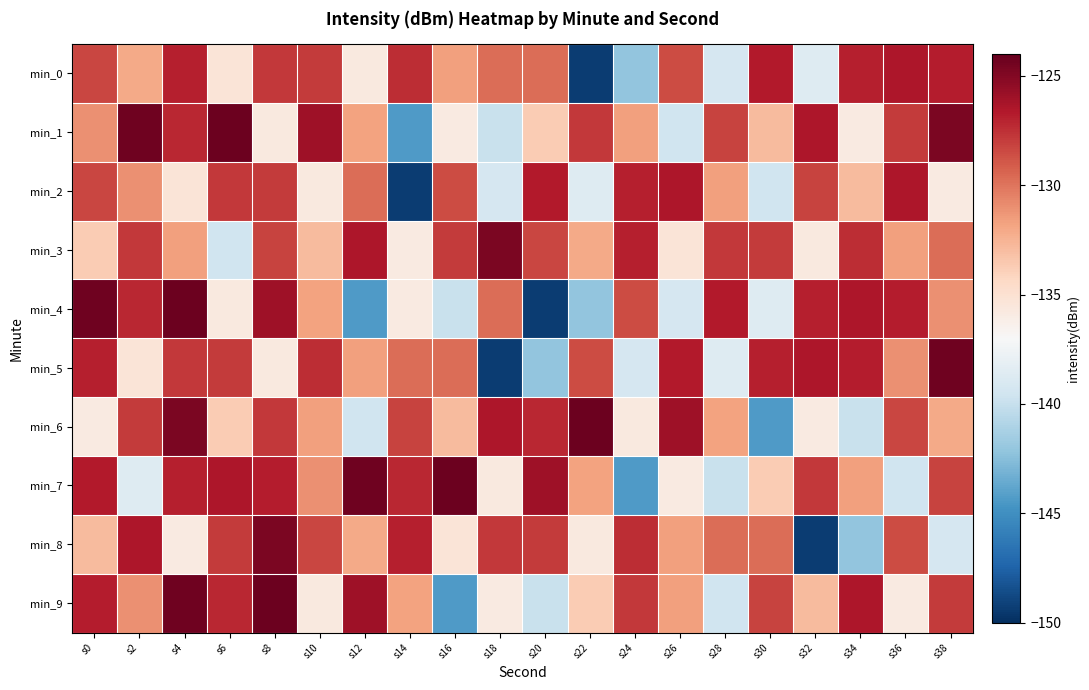

Rank the series by their maximum value, from highest to lowest.

min_1, min_4, min_6, min_7, min_9, min_5, min_3, min_8, min_2, min_0